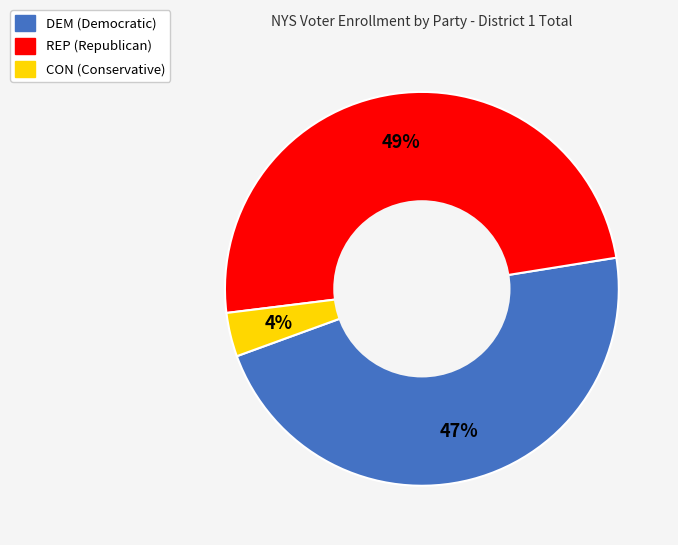

Is the sum of DEM and REP greater than half?

Yes